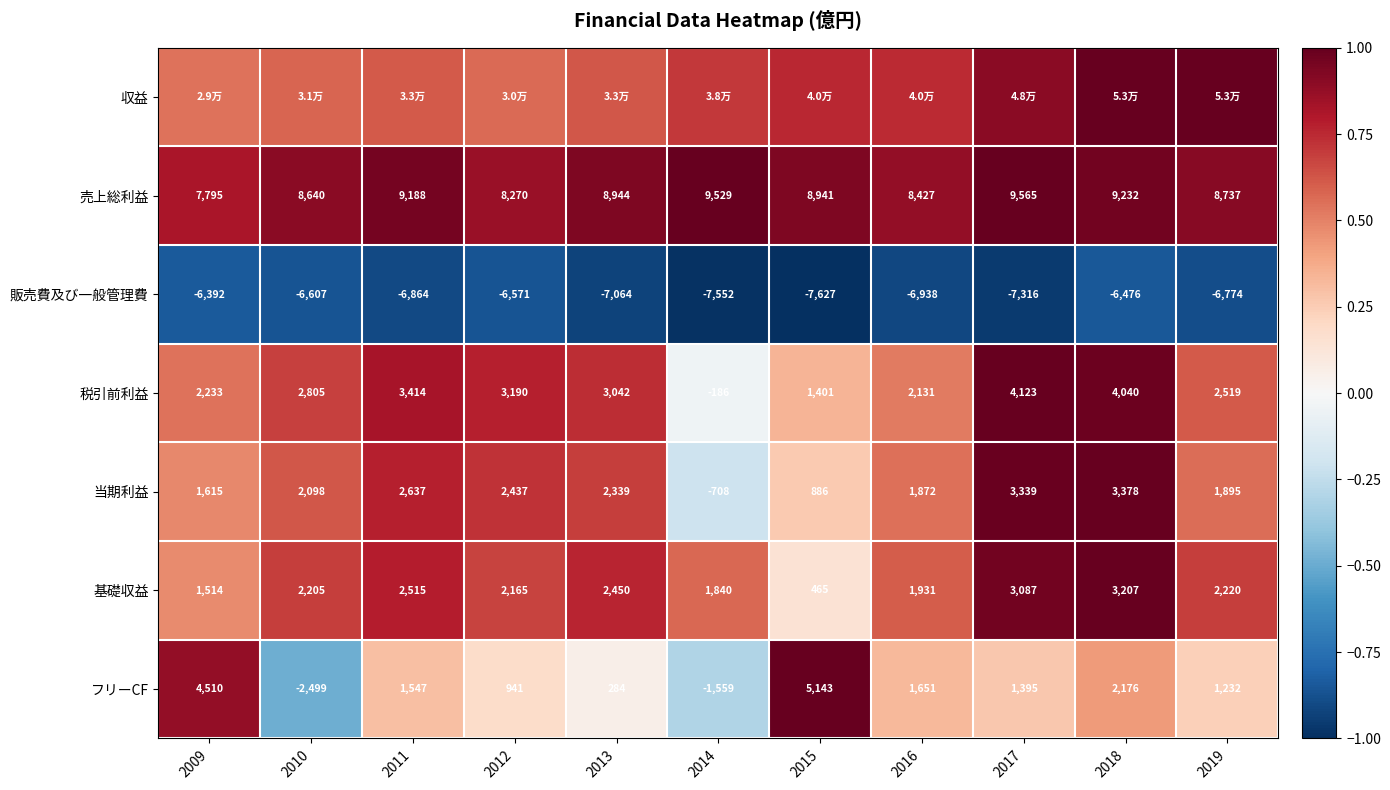

How many values in フリーCF are above zero?

9